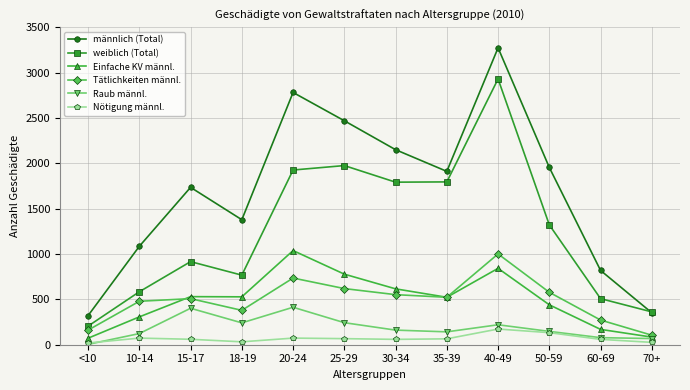

What is the sum of the Raub männl. values at 35-39 and 25-29?

385